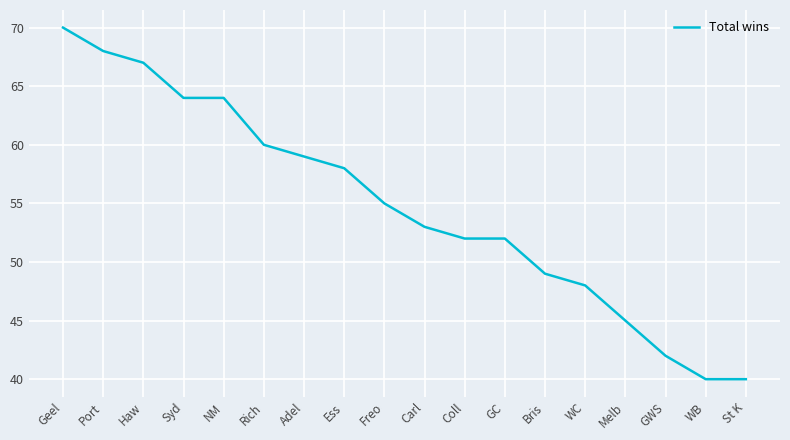

Approximately how many times larger is the value at Bris compared to Port?

0.7